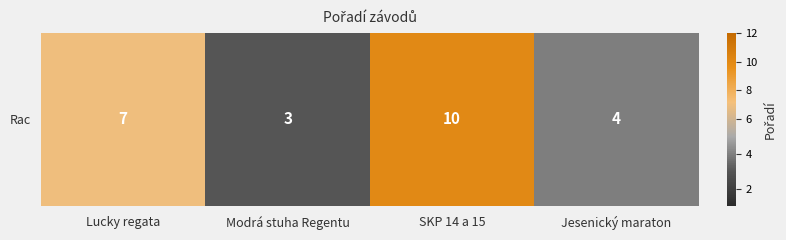

Reading left to right, list all the values displayed in this chart.

7	3	10	4